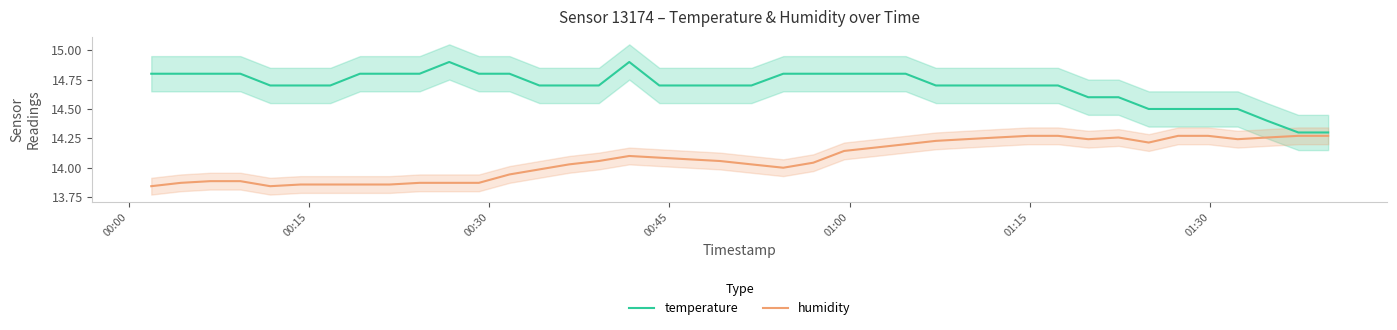

True or false: humidity and temperature cross at least once.

False